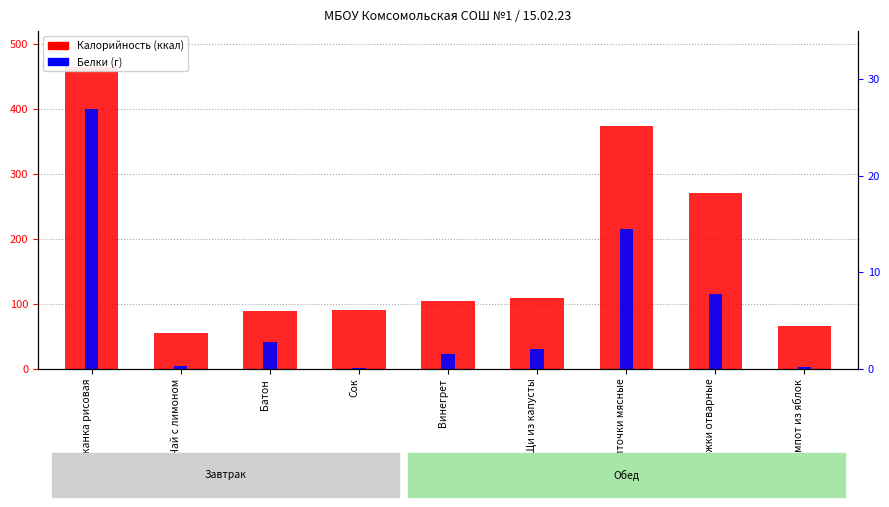

Reading right to left, extract all data points from this chart.

Калорийность: Компот из яблок=64.8	Рожки отварные=269.6	Биточки мясные=373.5	Щи из капусты=108.3	Винегрет=104.5	Сок=90.0	Батон=88.0	Чай с лимоном=54.8	Запеканка рисовая=463.6
Белки: Компот из яблок=0.1	Рожки отварные=7.7	Биточки мясные=14.5	Щи из капусты=2.0	Винегрет=1.6	Сок=0.1	Батон=2.8	Чай с лимоном=0.2	Запеканка рисовая=26.9